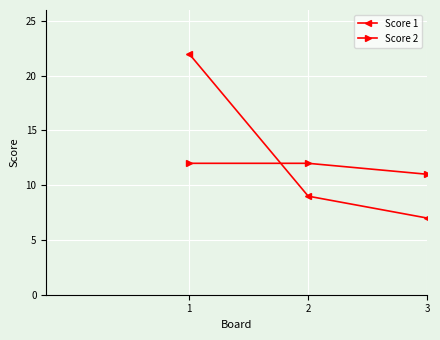

Which series has the largest range (max minus min)?

Score 1